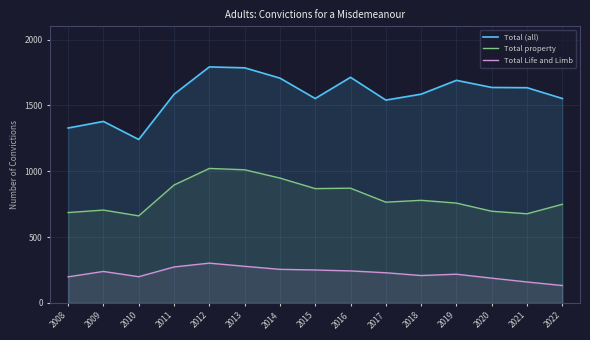

At which label is Total property closest to 841?

2015